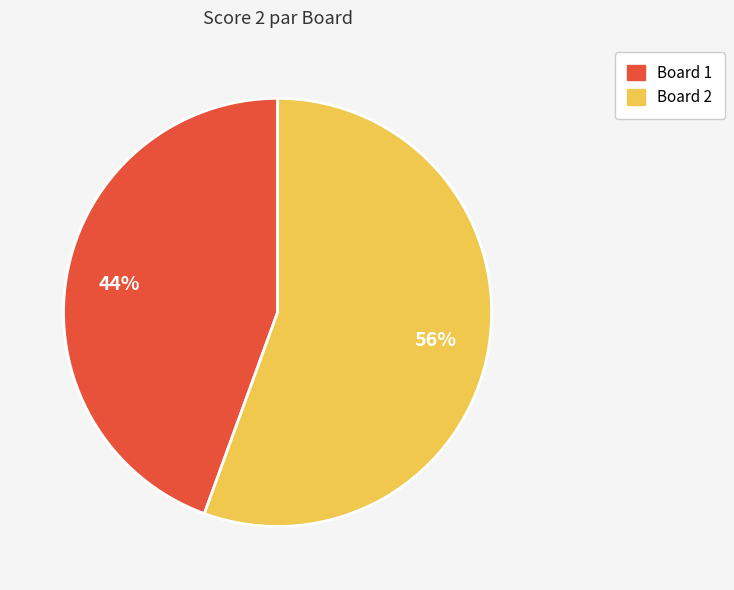

How many segments does this pie chart have?

2